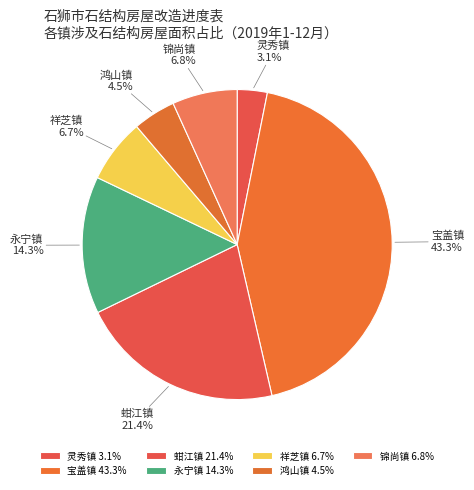

Approximately how many times larger is the value at 永宁镇 compared to 灵秀镇?

4.6